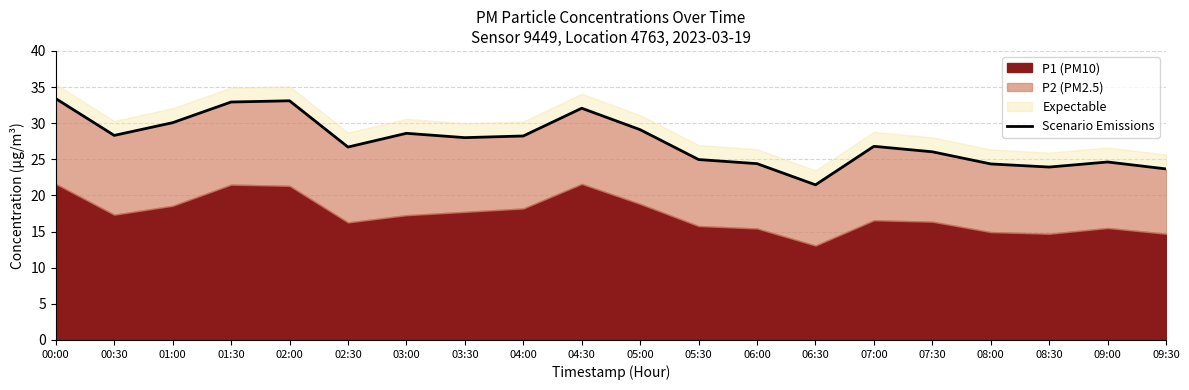

What is the value of the 19th point from the left?

24.6